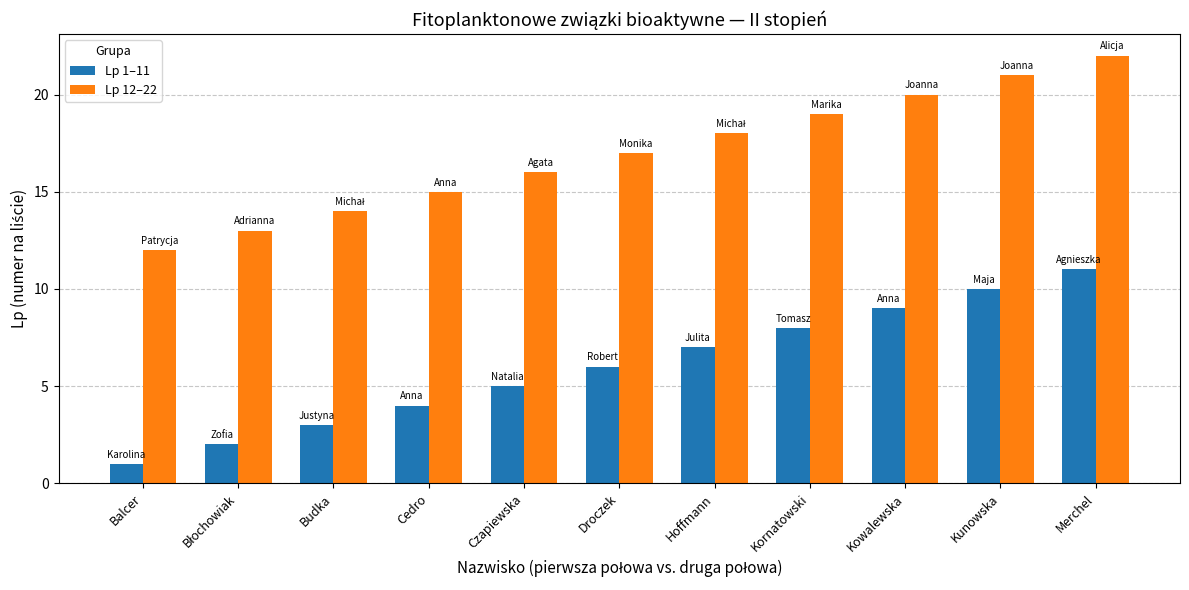

Which category has the highest value in the Lp 12–22 series?

Merchel